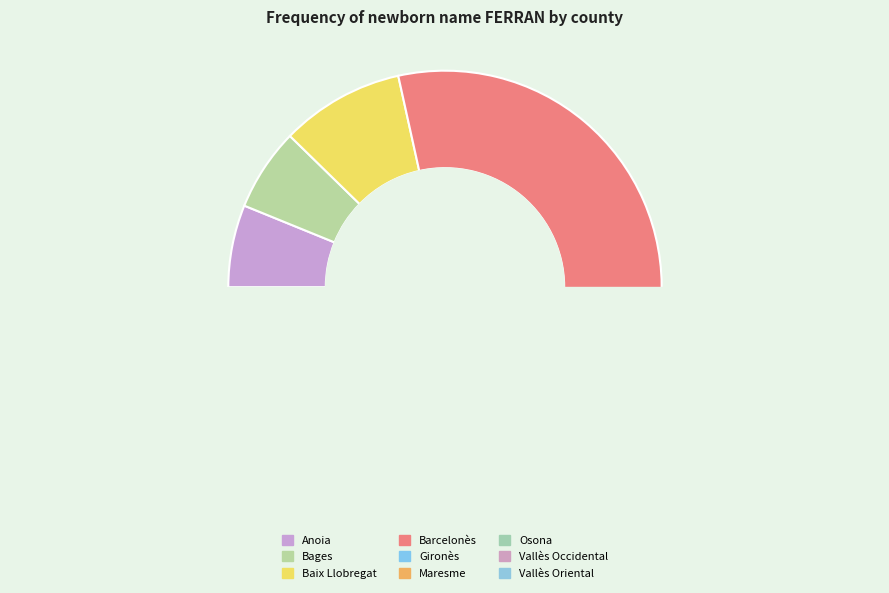

Count the number of slices in the pie.

9